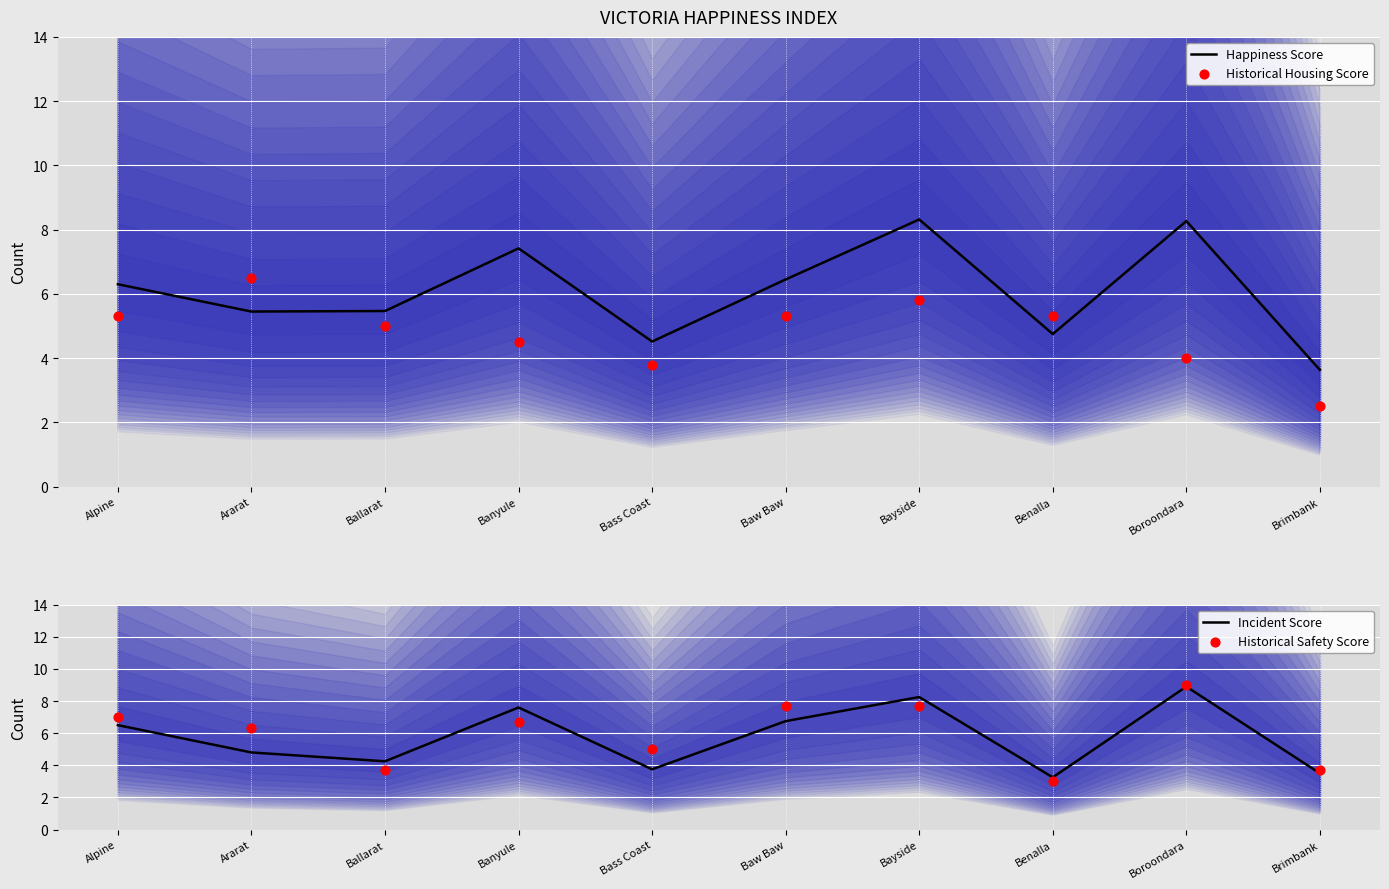

What is the total value across all series at Benalla?

16.3